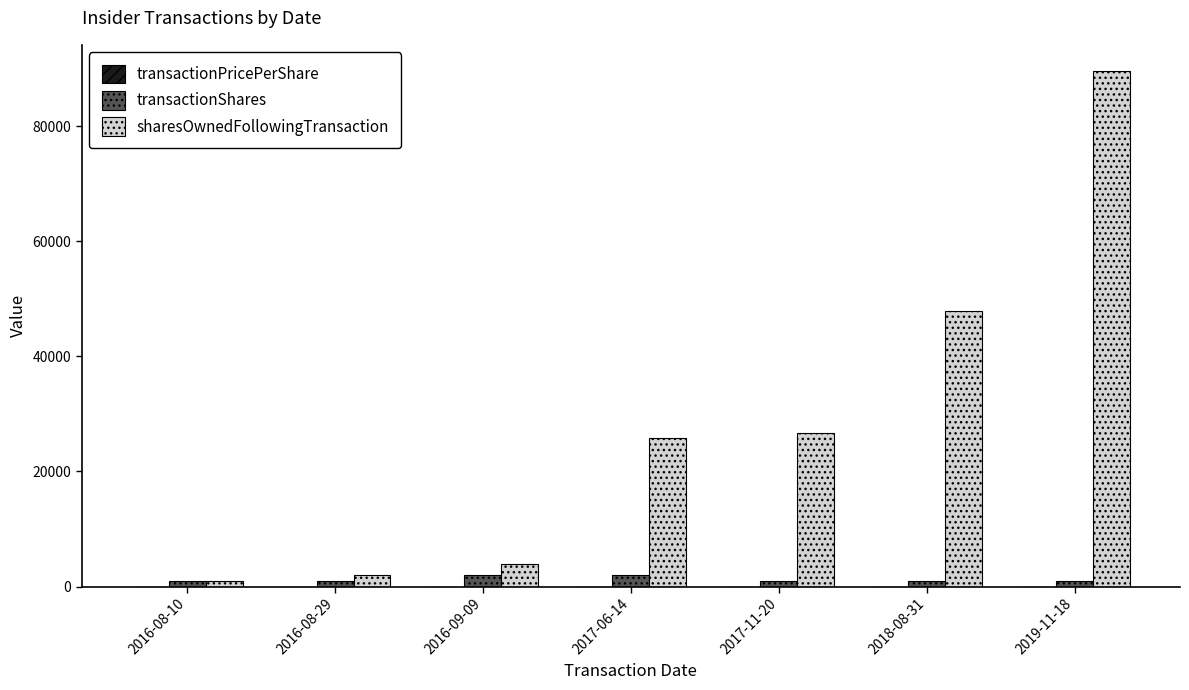

What is the greatest value displayed?

89667.0